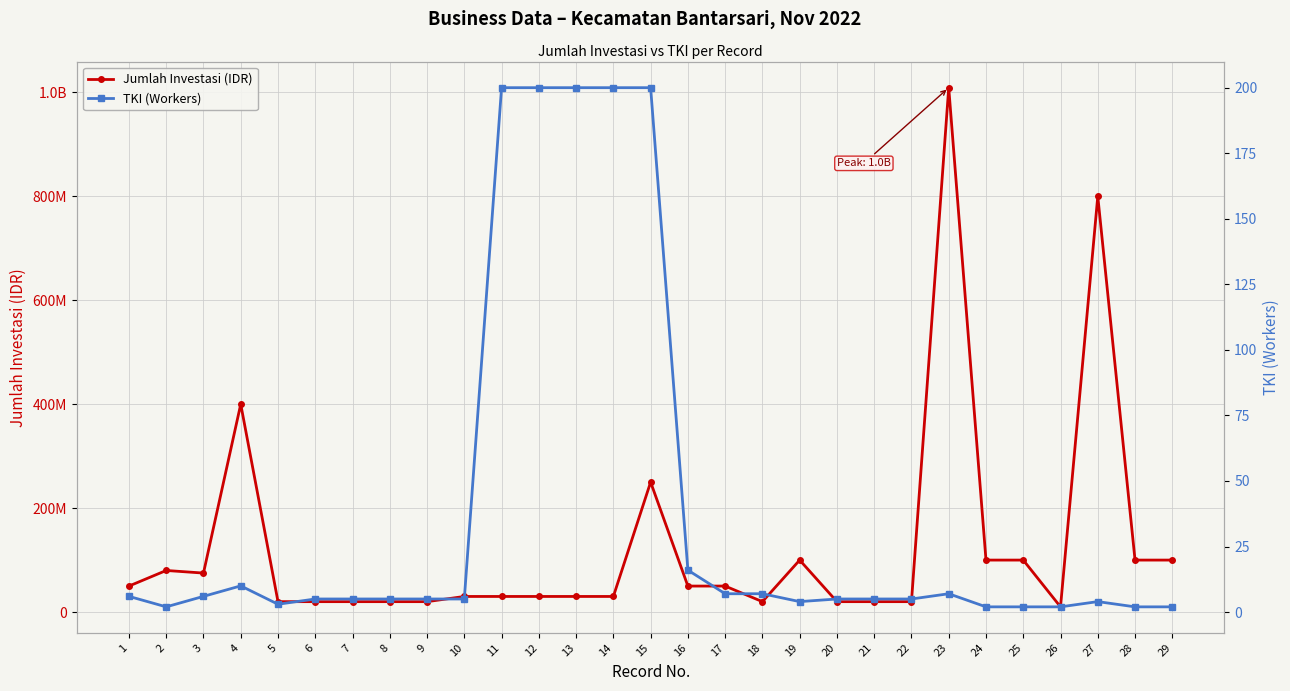

What is the value of the Jumlah Investasi (IDR) point at the 27th from the left?

800000000